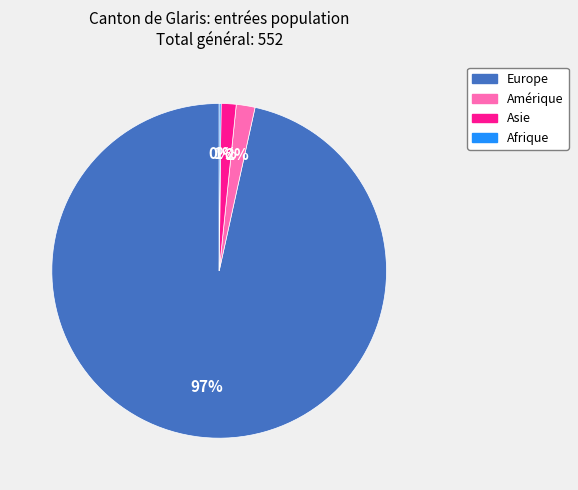

To the nearest percent, what is the average slice percentage?

25%